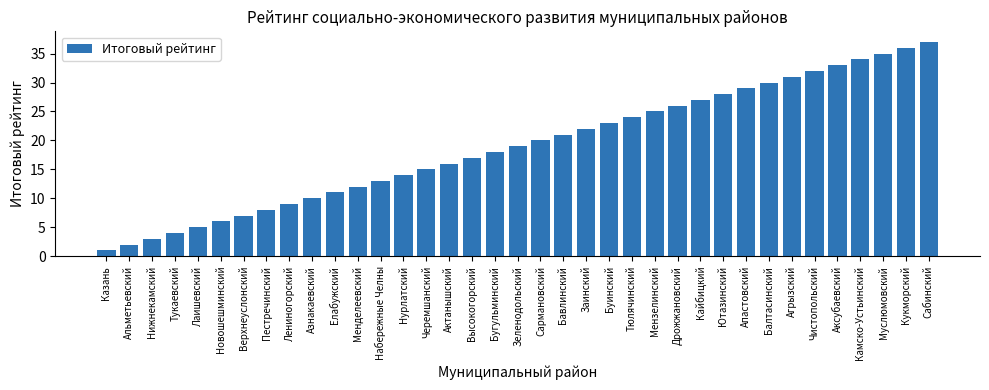

The chart shows a value of 10 at Азнакаевский. True or false?

True